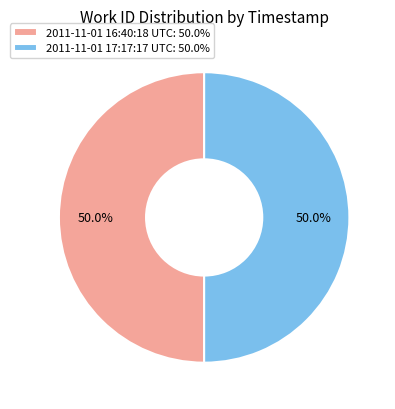

What portion of the pie excludes 2011-11-01 17:17:17 UTC?

50.0%